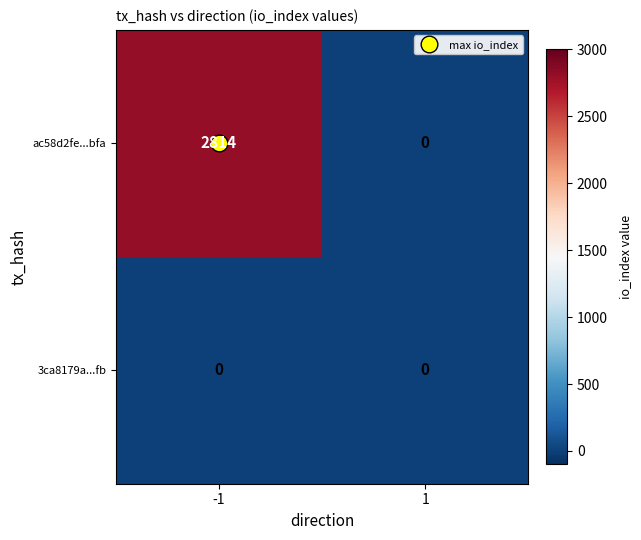

What is the difference between the maximum and minimum values in the ac58d2fe...bfa series?

2814